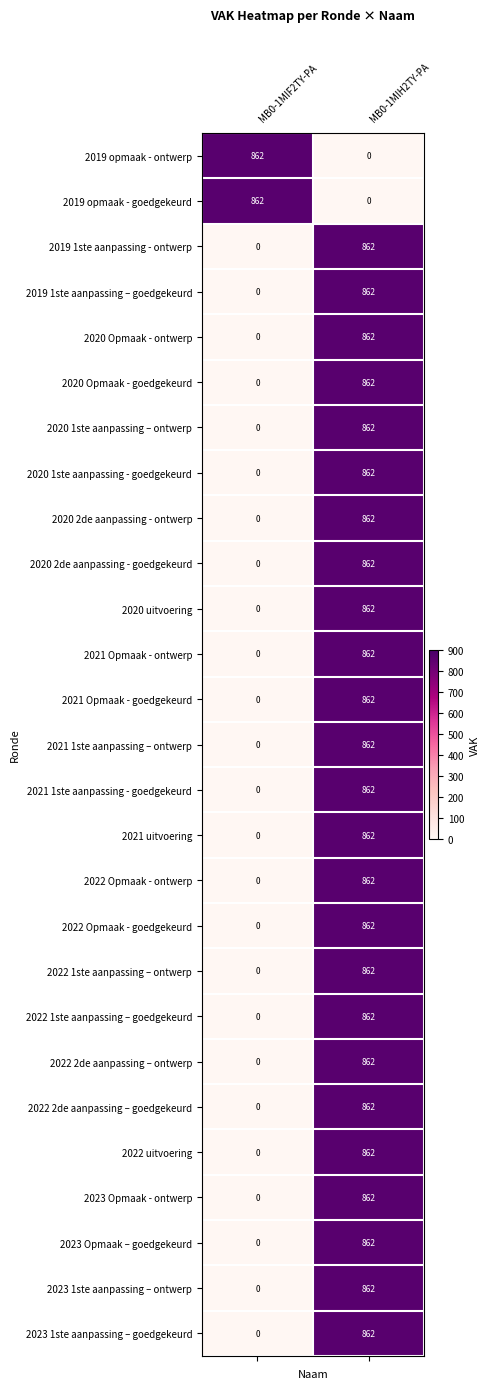

Is it true that 2020 2de aanpassing - ontwerp equals 324 at MB0-1MIH2TY-PA?

False